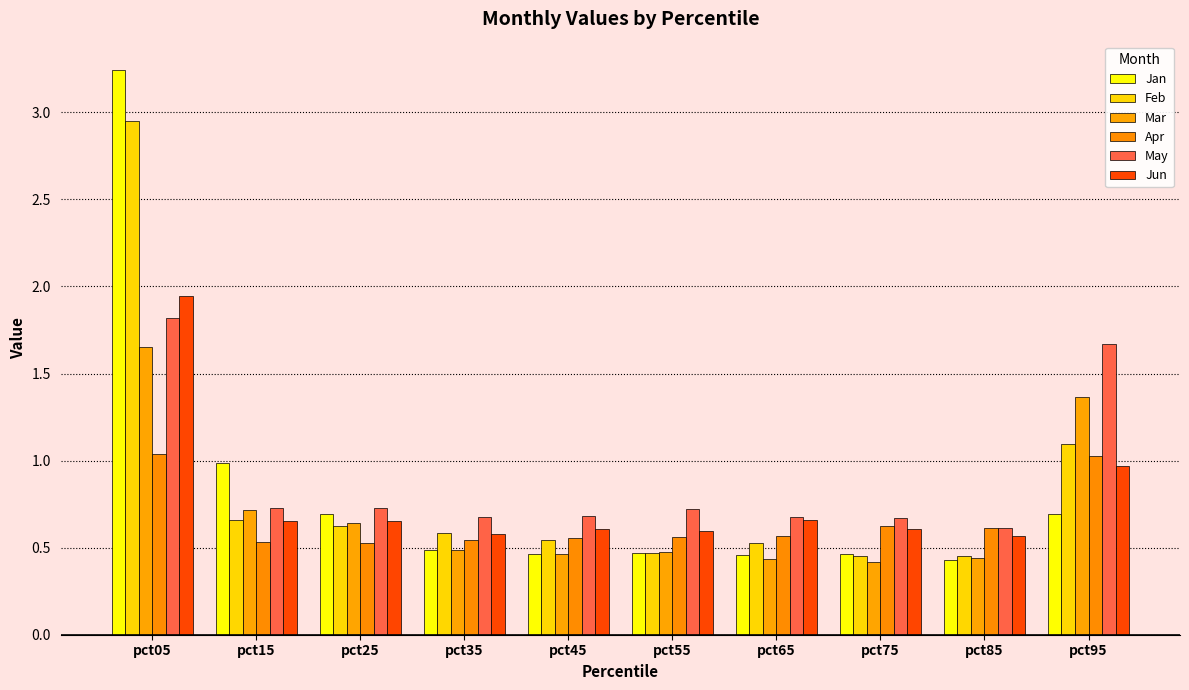

At which label does Jan reach its minimum?

pct85